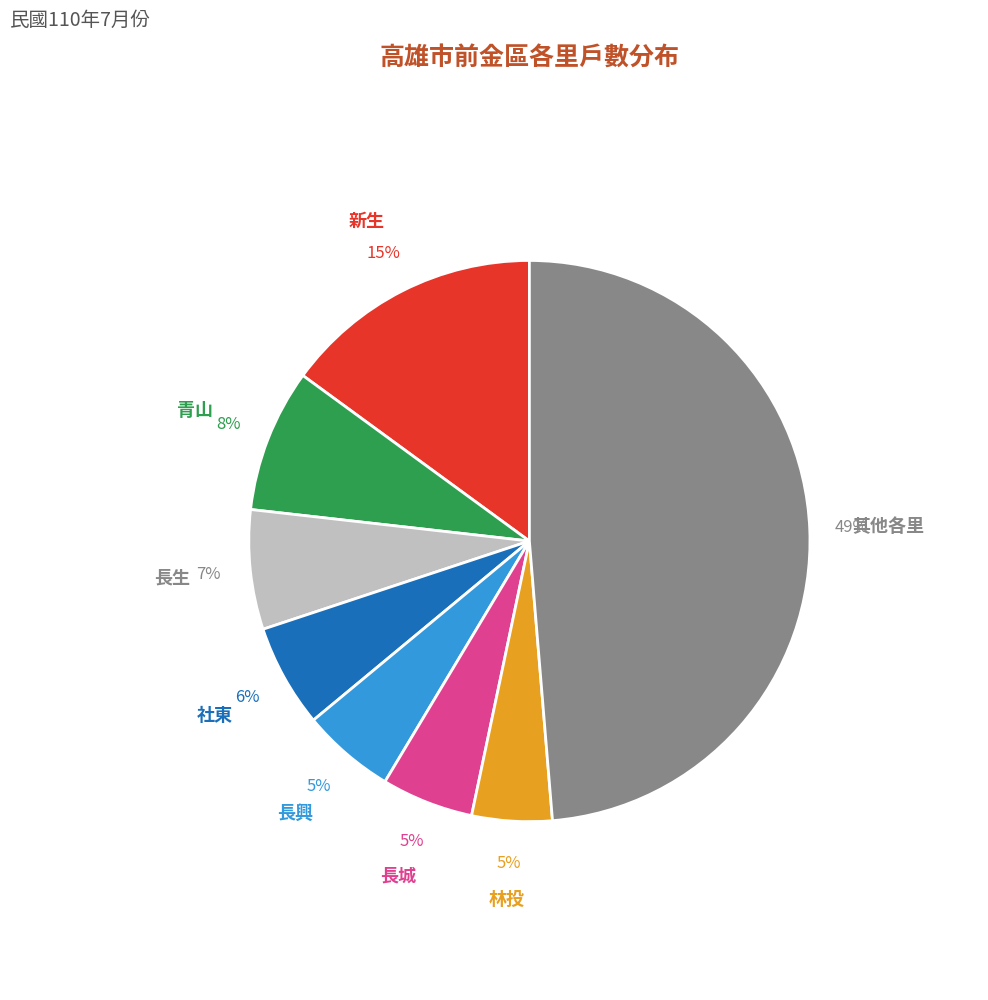

Is the sum of 其他各里 and 林投 greater than half?

Yes